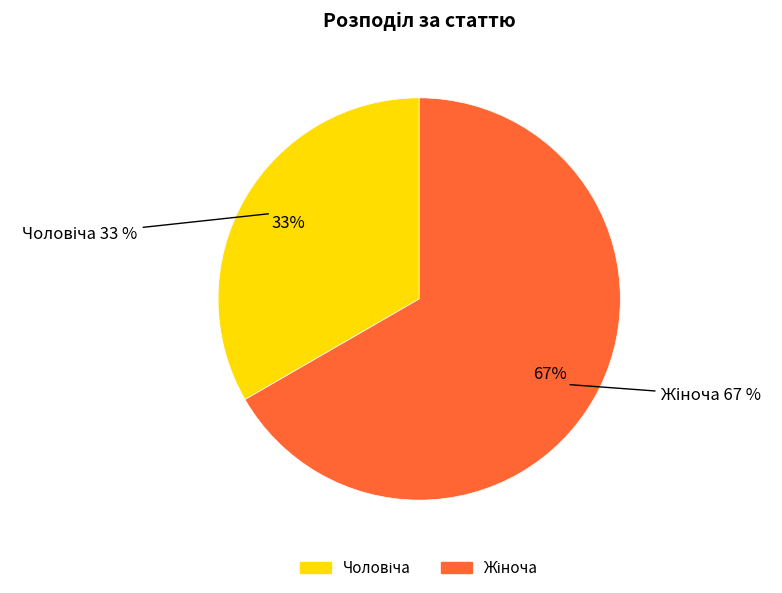

Does any single category account for the majority?

Yes